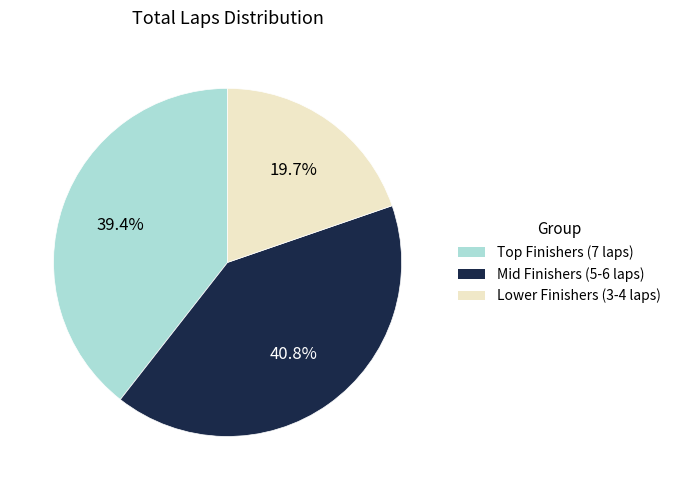

Does any single category account for the majority?

No